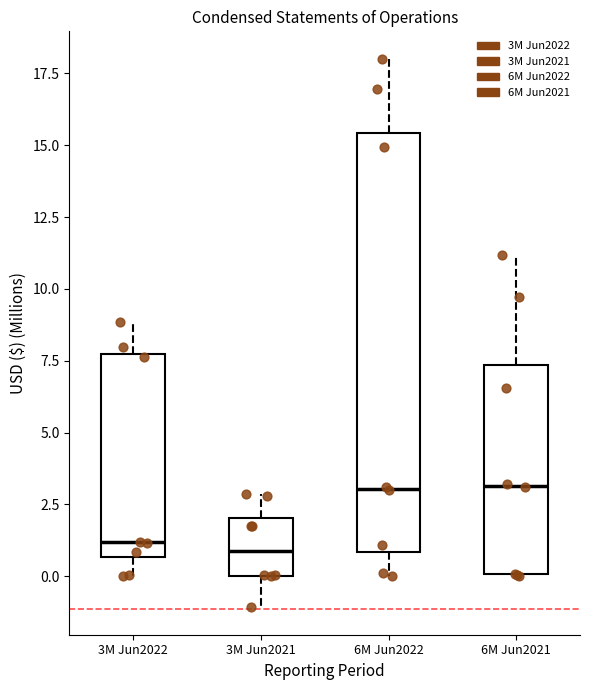

Reading left to right, read every box against the y-axis: the position of its median line, the range the box covers, and the ends of its whiskers. The values are not printed on the chart, so give them approximately, as read against the axis.

3M Jun2022: median 1.0, box 0.5 to 7.5, whiskers 0.0 to 9.0
3M Jun2021: median 1.0, box 0.0 to 2.0, whiskers -1.0 to 3.0
6M Jun2022: median 3.0, box 1.0 to 15.5, whiskers 0.0 to 18.0
6M Jun2021: median 3.0, box 0.0 to 7.5, whiskers 0.0 to 11.0